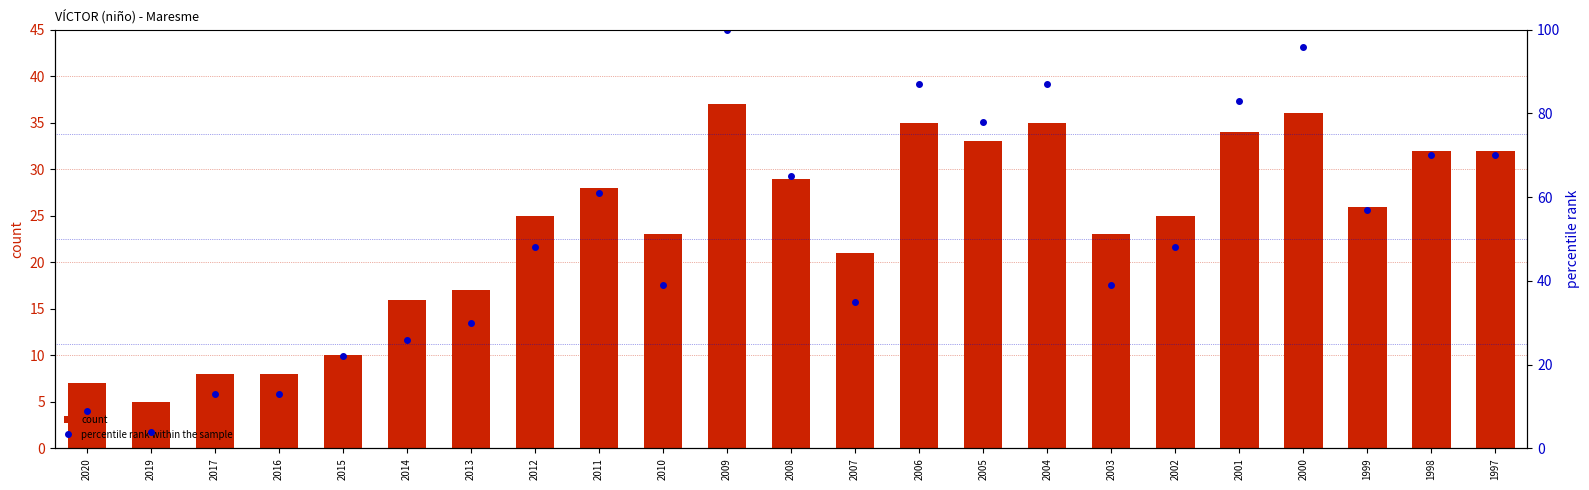

Reading right to left, list all the values displayed in this chart.

count: 32	32	26	36	34	25	23	35	33	35	21	29	37	23	28	25	17	16	10	8	8	5	7
percentile rank within the sample: 70	70	57	96	83	48	39	87	78	87	35	65	100	39	61	48	30	26	22	13	13	4	9